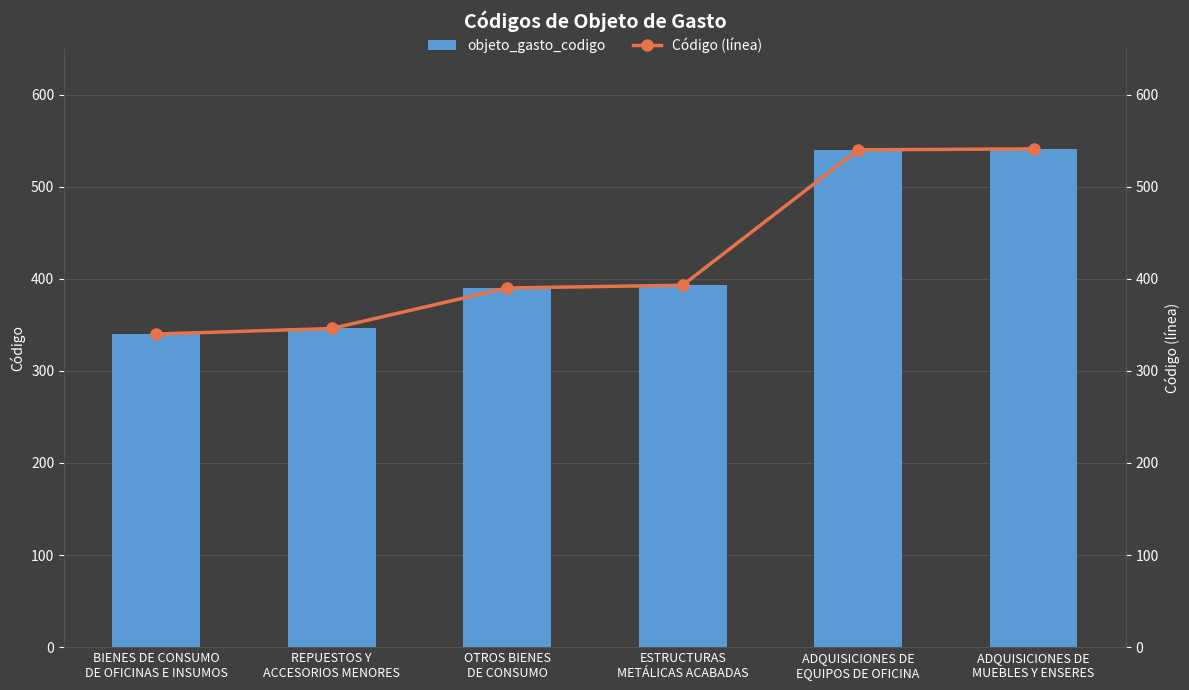

Is it true that objeto_gasto_codigo equals 541 at ADQUISICIONES DE
MUEBLES Y ENSERES?

True